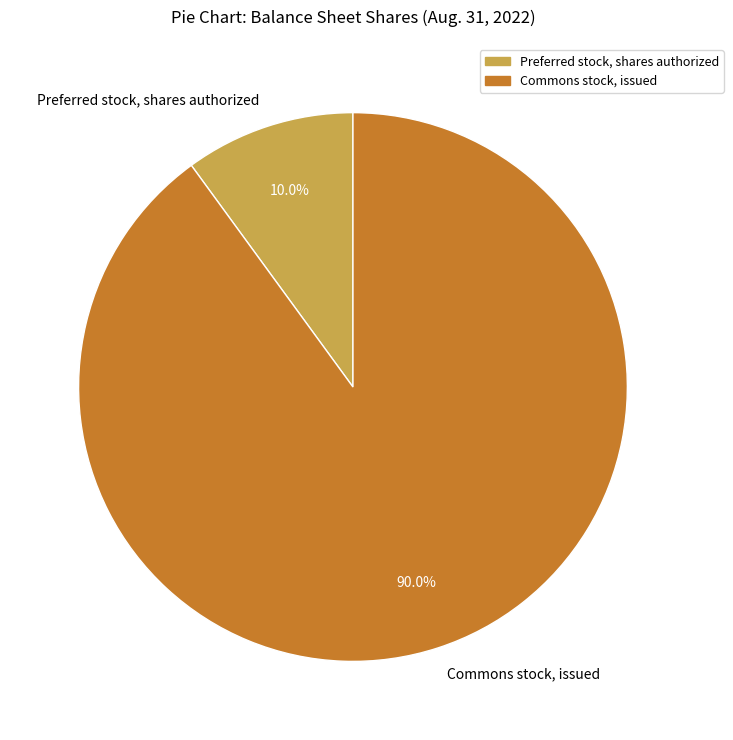

To the nearest percent, what is the difference between the largest and smallest slice percentages?

80%